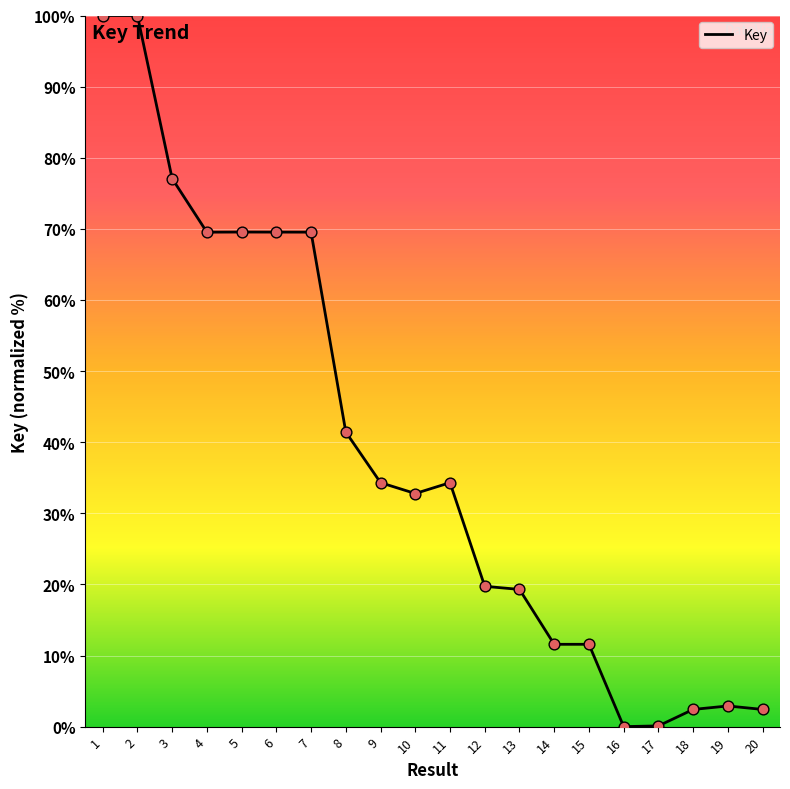

What is the change in value from 3 to 17?

-77.0